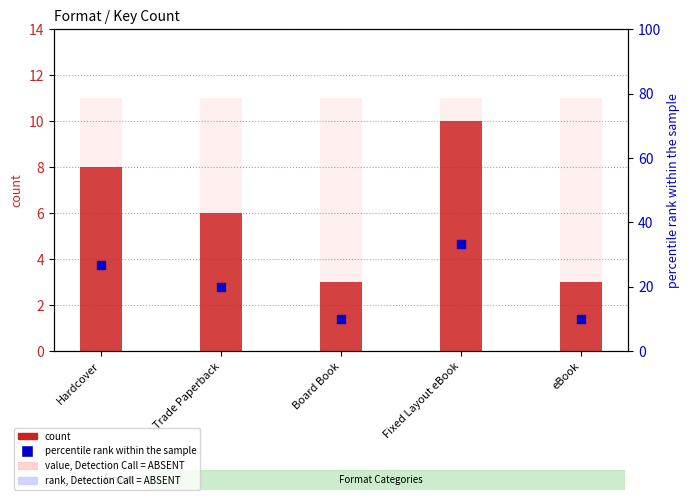

At how many categories does at least one series exceed 32?

1